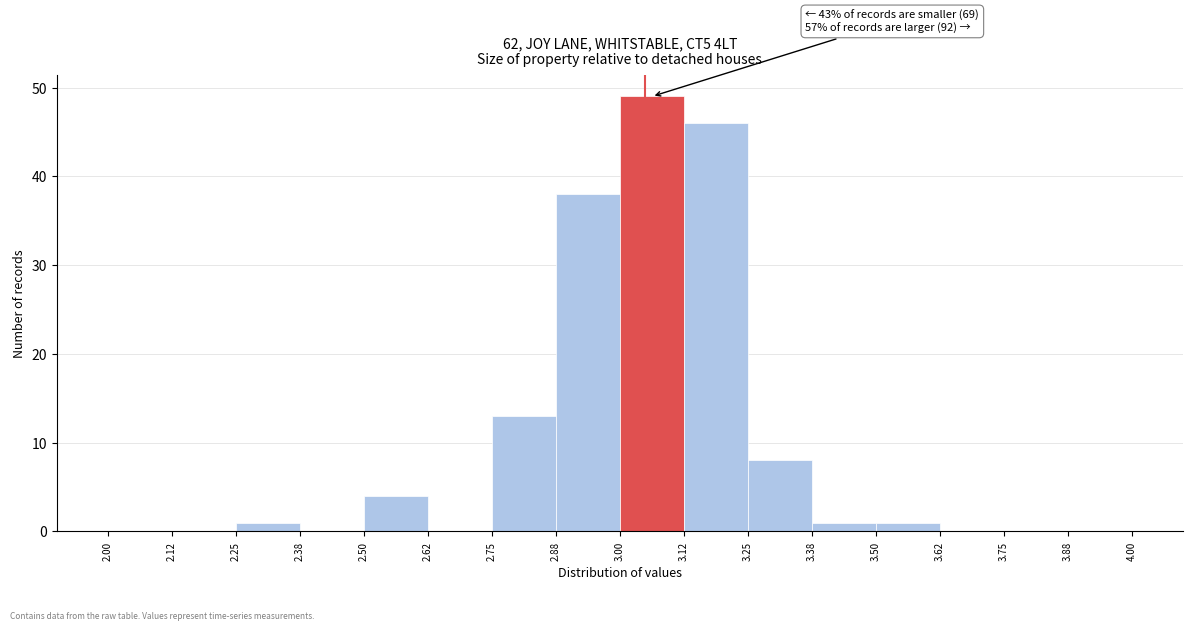

Over which range of the x-axis is the bar tallest?

3.00 to 3.12